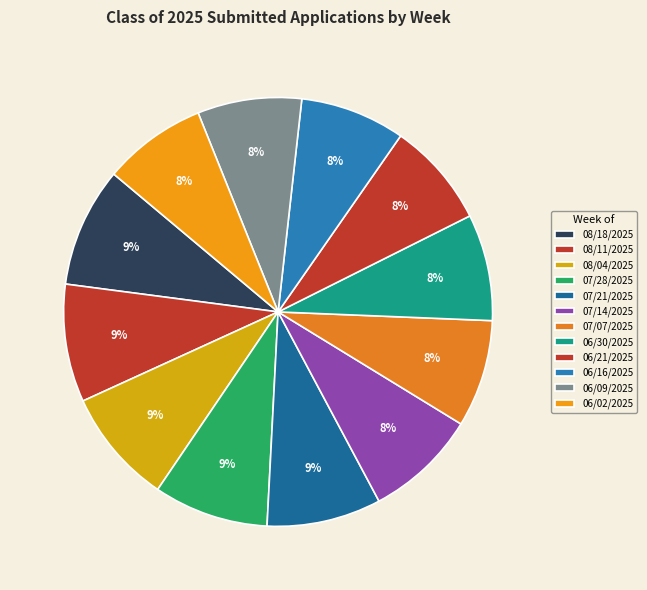

How many segments does this pie chart have?

12